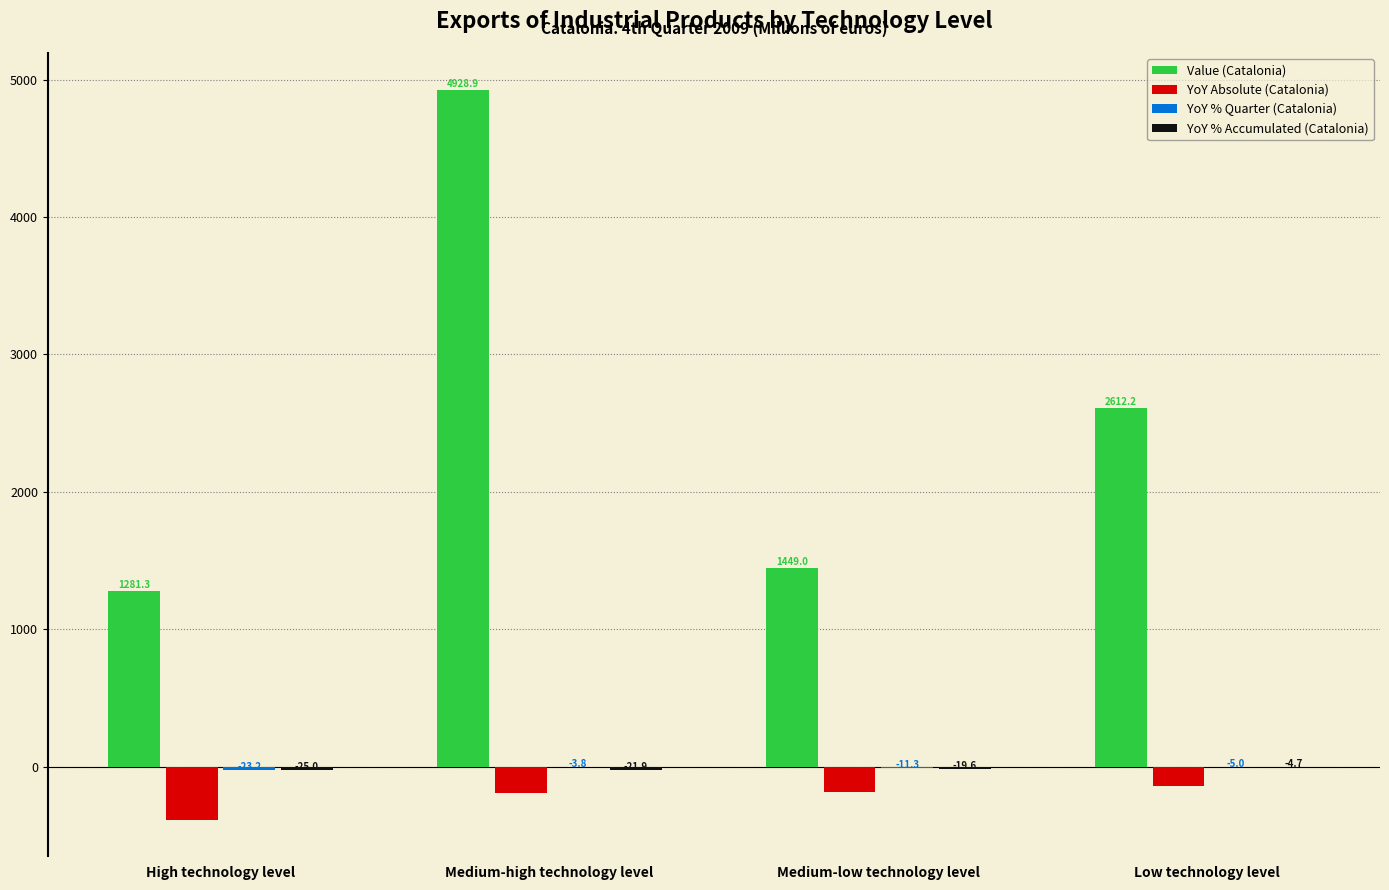

Is it true that Value (Catalonia) equals 2684.4 at Medium-high technology level?

False